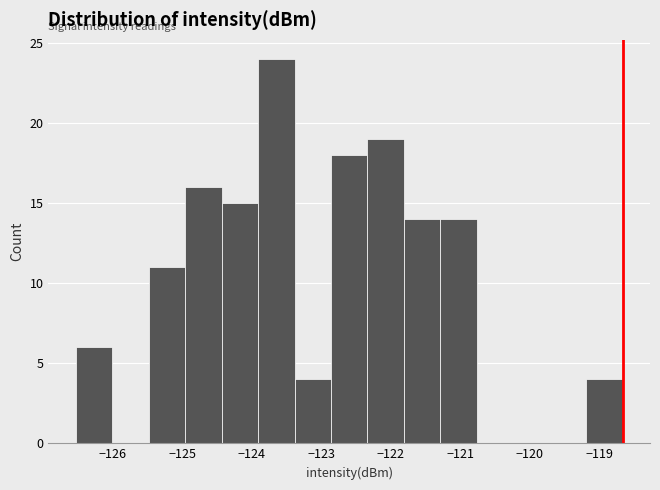

Reading left to right, transcribe this chart: for each bar, give the range it covers on the x-axis and its height. Neither the bar edges nor the heights are printed on the chart, so give them approximately, as read against the axes.

-126.5 to -126.0: 6
-126.0 to -125.5: 0
-125.5 to -125.0: 11
-125.0 to -124.4: 16
-124.4 to -123.9: 15
-123.9 to -123.4: 24
-123.4 to -122.9: 4
-122.9 to -122.3: 18
-122.3 to -121.8: 19
-121.8 to -121.3: 14
-121.3 to -120.8: 14
-120.8 to -120.2: 0
-120.2 to -119.7: 0
-119.7 to -119.2: 0
-119.2 to -118.7: 4